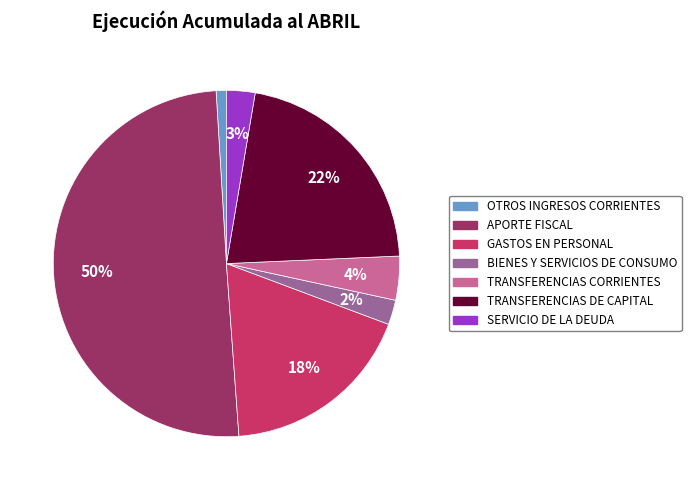

The BIENES Y SERVICIOS DE CONSUMO slice represents 15% of the pie. True or false?

False